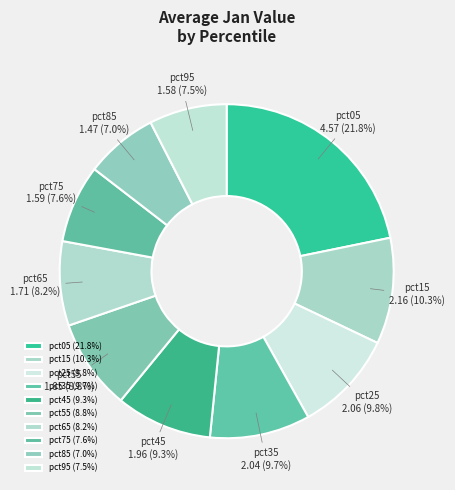

To the nearest percent, what is the difference between the pct85 and pct45 slice percentages?

2%